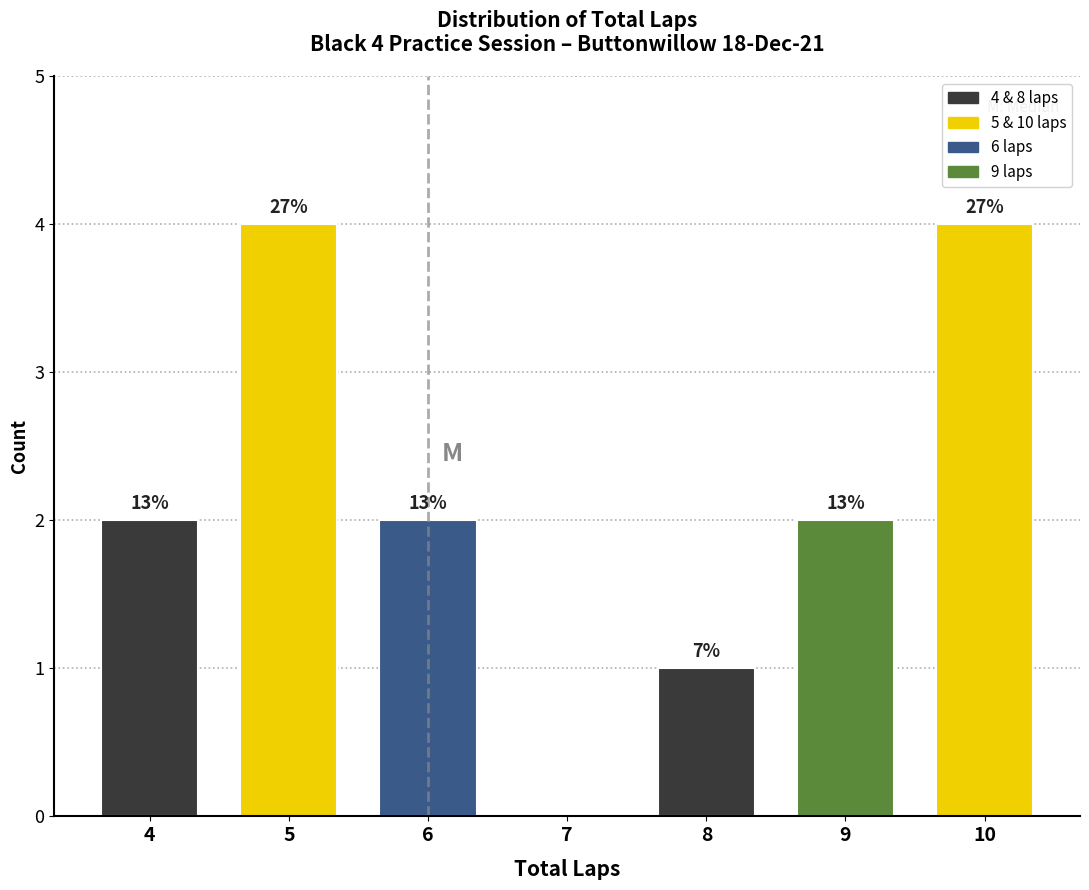

Are the bars horizontal?

No